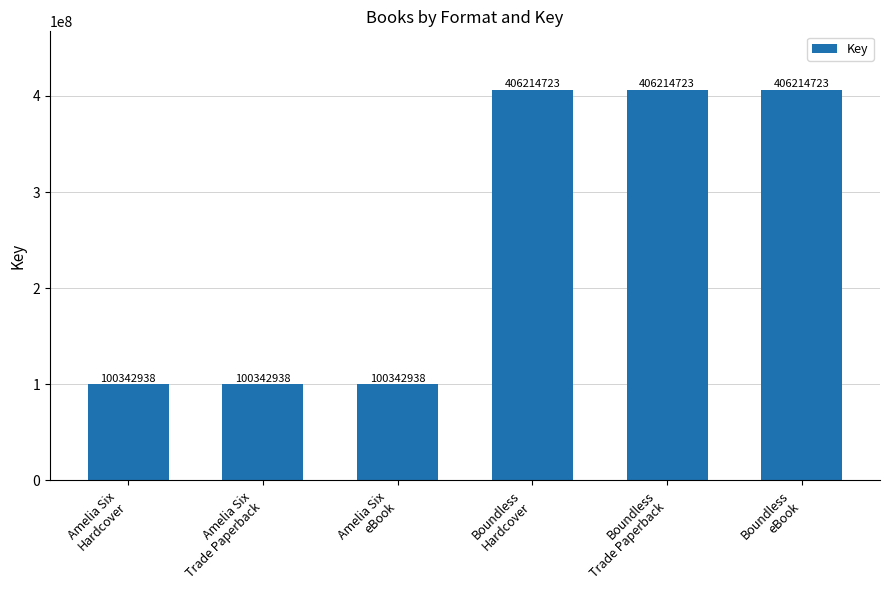

Are the bars horizontal?

No